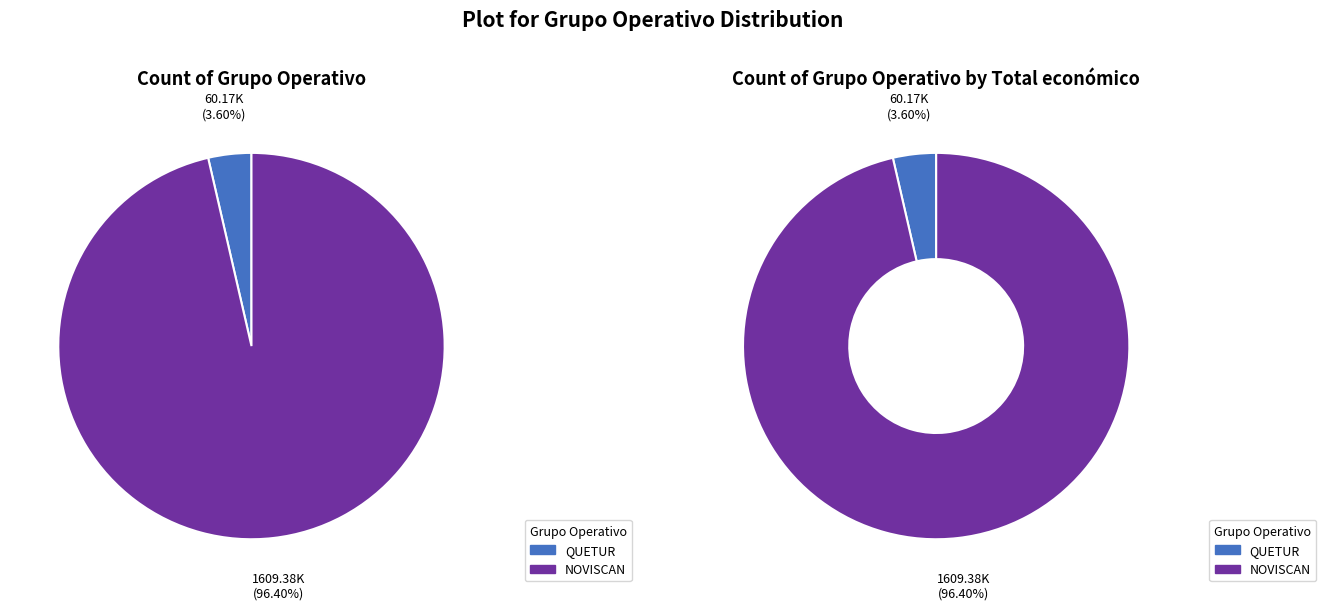

To the nearest percent, what is the difference between the NOVISCAN and QUETUR slice percentages?

93%